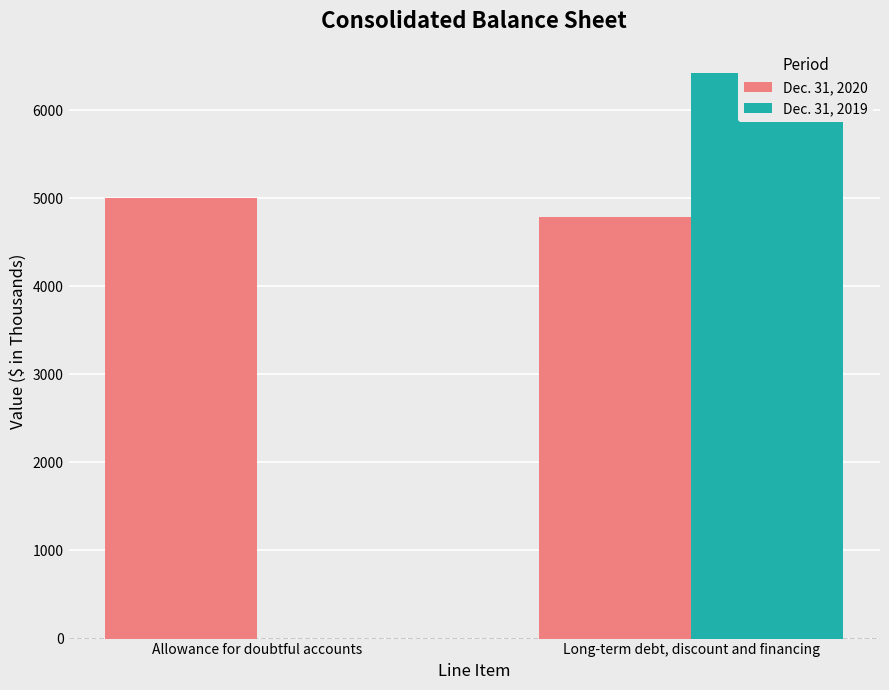

What is the label of the 2nd bar from the left?

Long-term debt, discount and financing